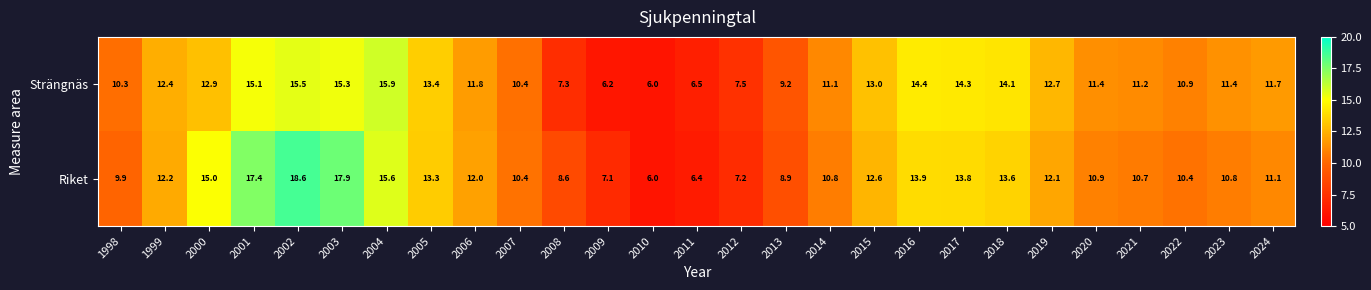

What is the sum of the Strängnäs values at 2017 and 2006?

26.1